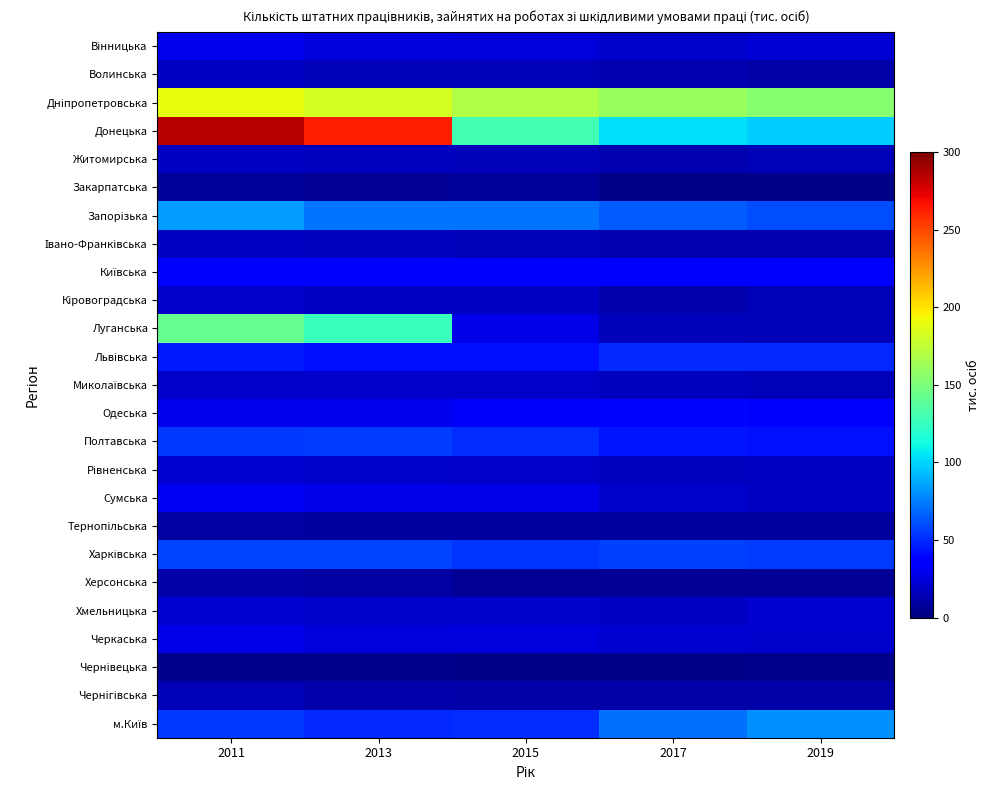

At how many categories does at least one series exceed 151?

5